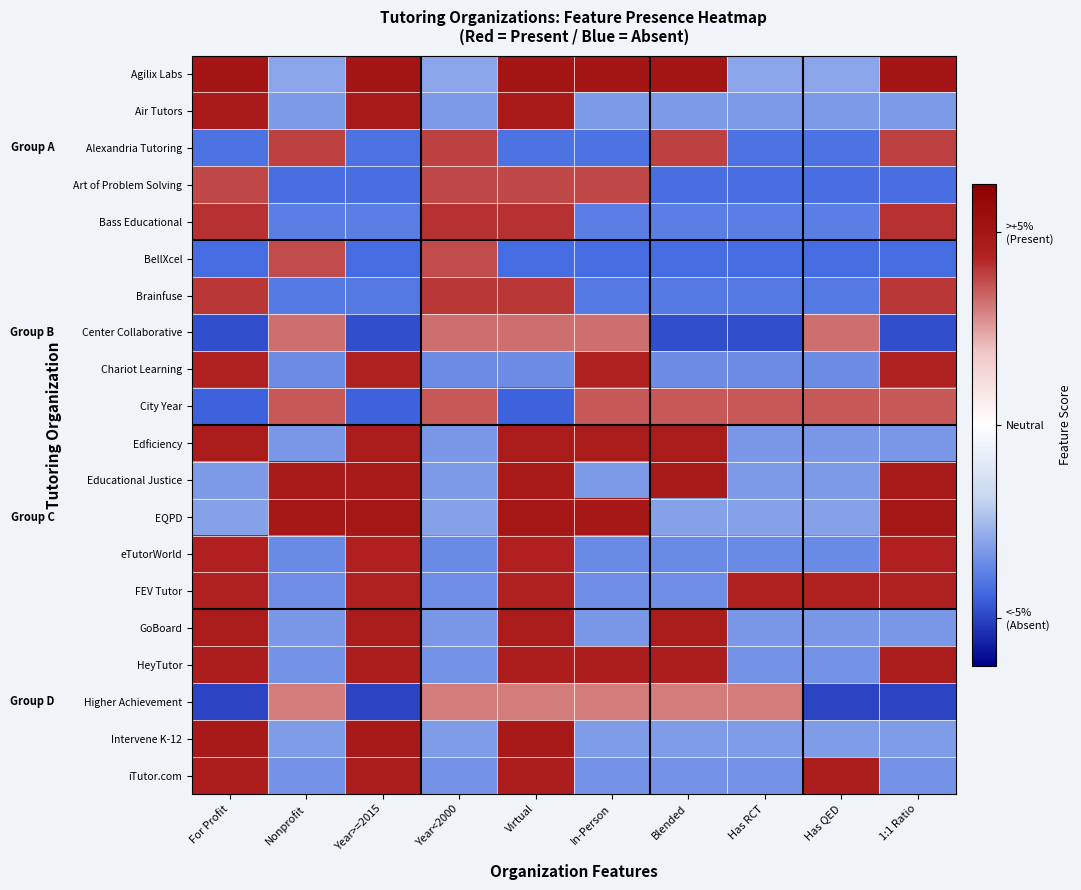

Rank the series at Nonprofit from lowest to highest value.

Art of Problem Solving, Brainfuse, Bass Educational, eTutorWorld, Chariot Learning, FEV Tutor, HeyTutor, iTutor.com, Edficiency, GoBoard, Air Tutors, Intervene K-12, Agilix Labs, Higher Achievement, Center Collaborative, City Year, BellXcel, Alexandria Tutoring, Educational Justice, EQPD